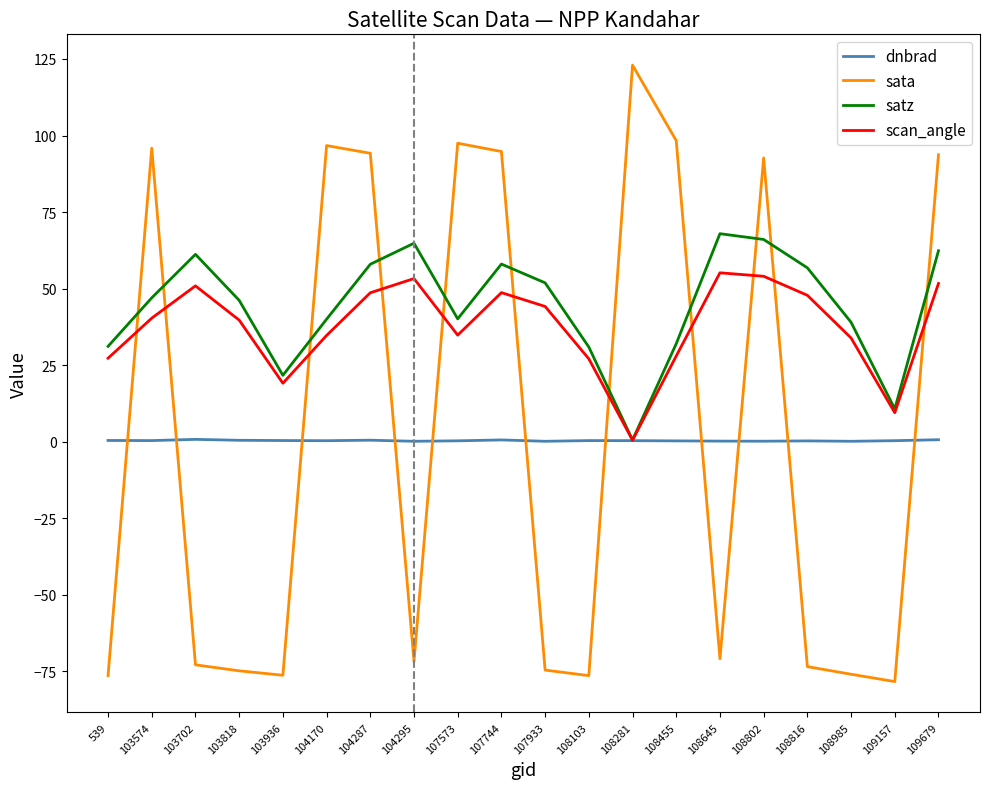

What is the average value of the scan_angle series?

37.5